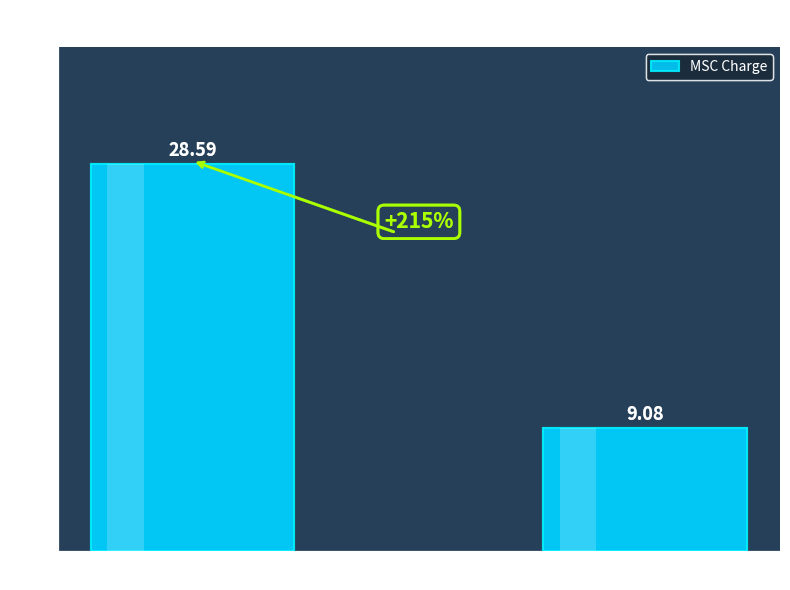

What is the change in value from Electricity to Gas?

-19.5